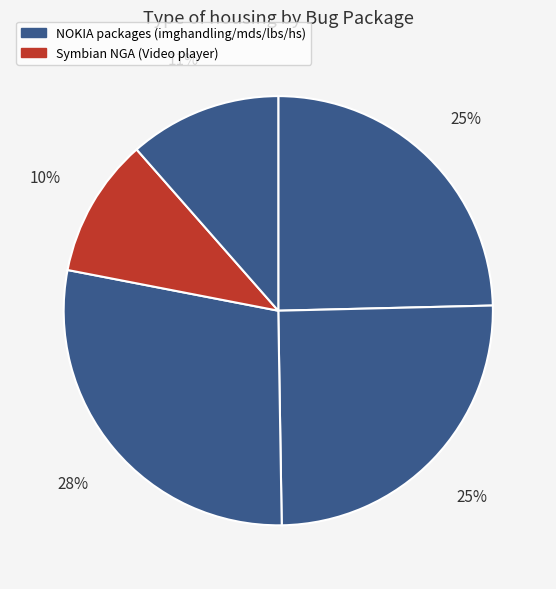

Count the number of slices in the pie.

5